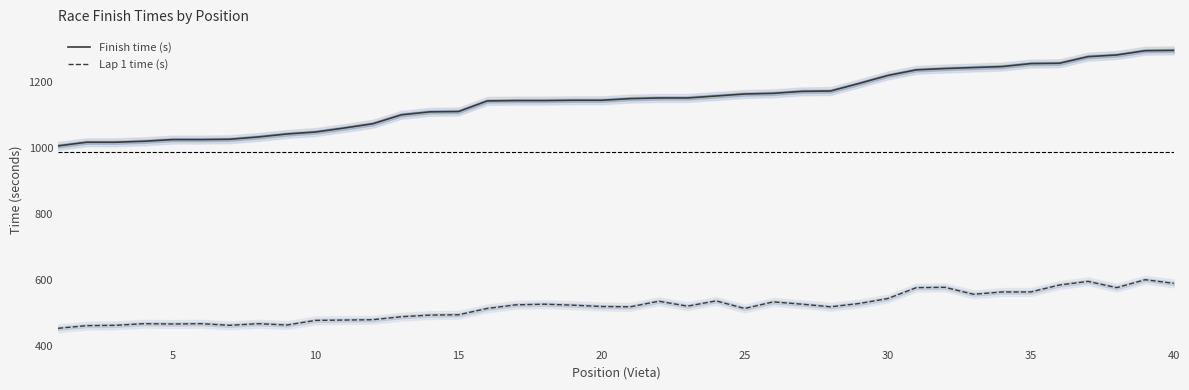

What is the maximum value for Finish time (s)?

1295